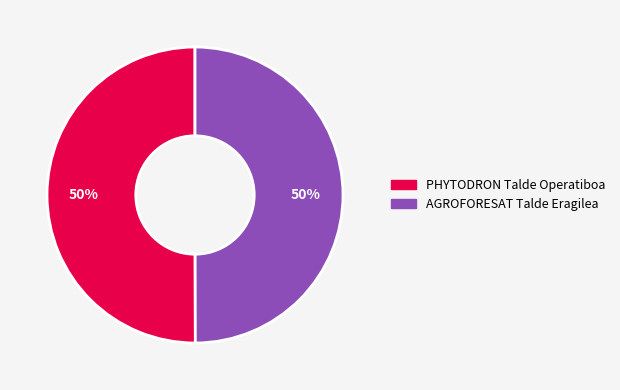

How many segments does this pie chart have?

2